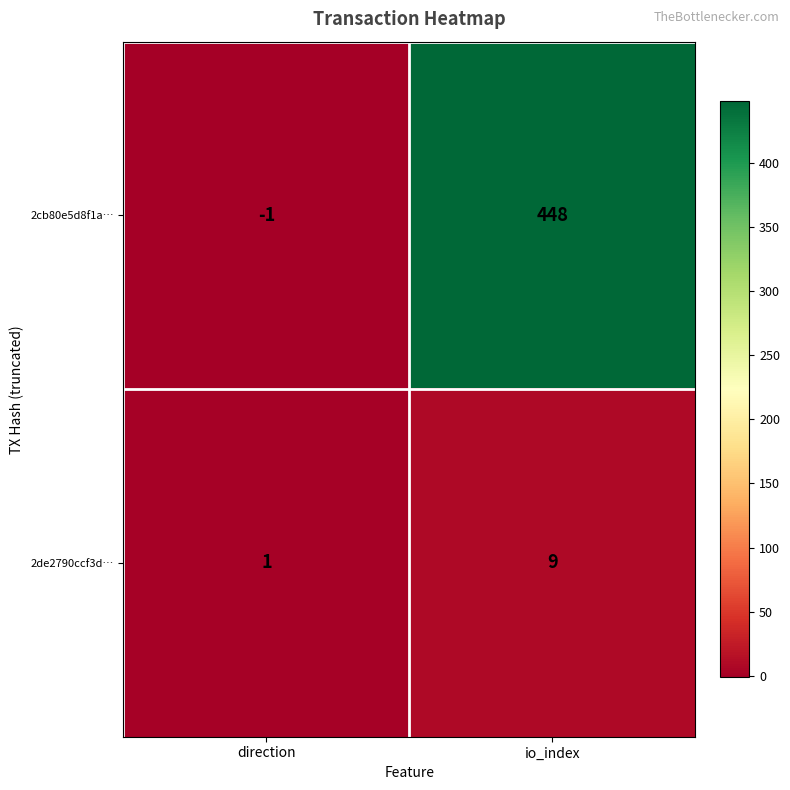

What is the greatest value displayed?

448